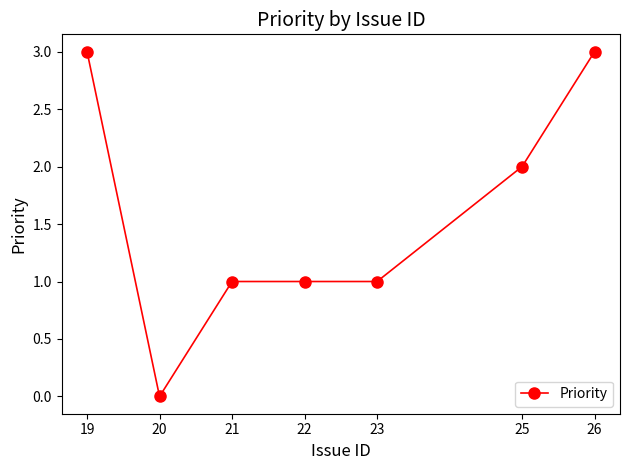

What is the difference between the values at 26 and 22?

2